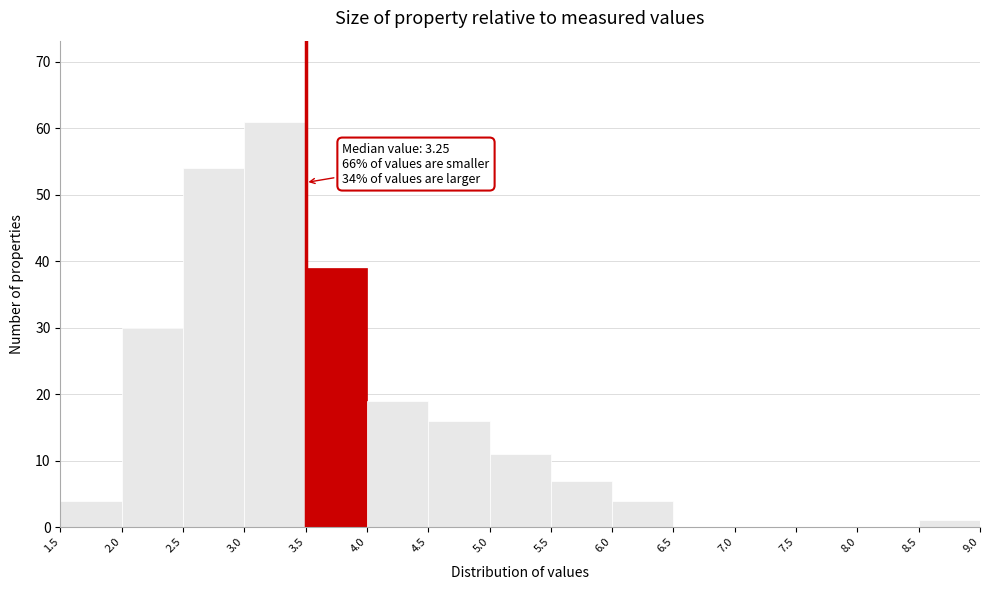

Over which range of the x-axis is the bar tallest?

3.0 to 3.5